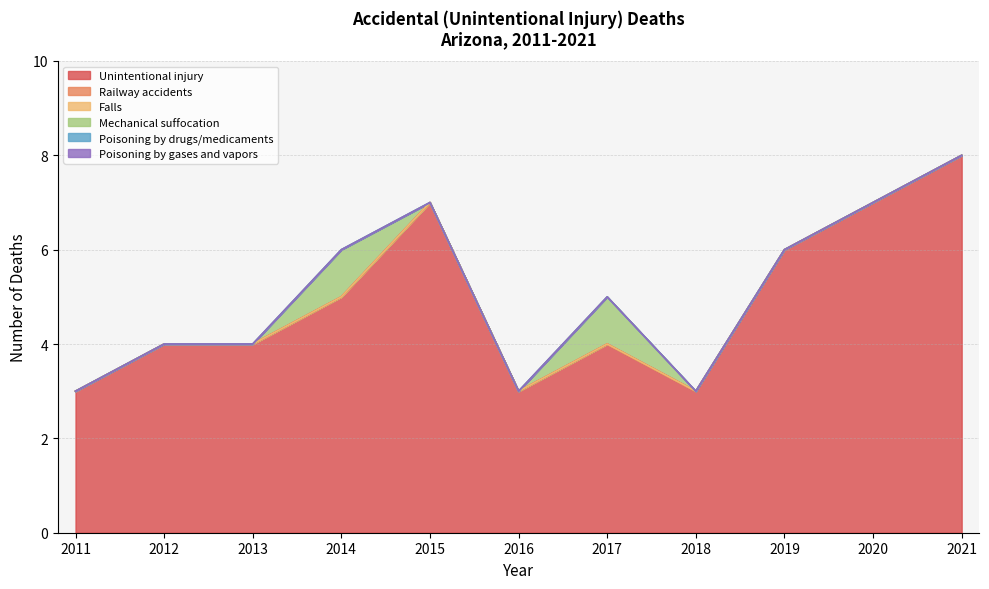

True or false: Mechanical suffocation and Railway accidents intersect in this chart.

False